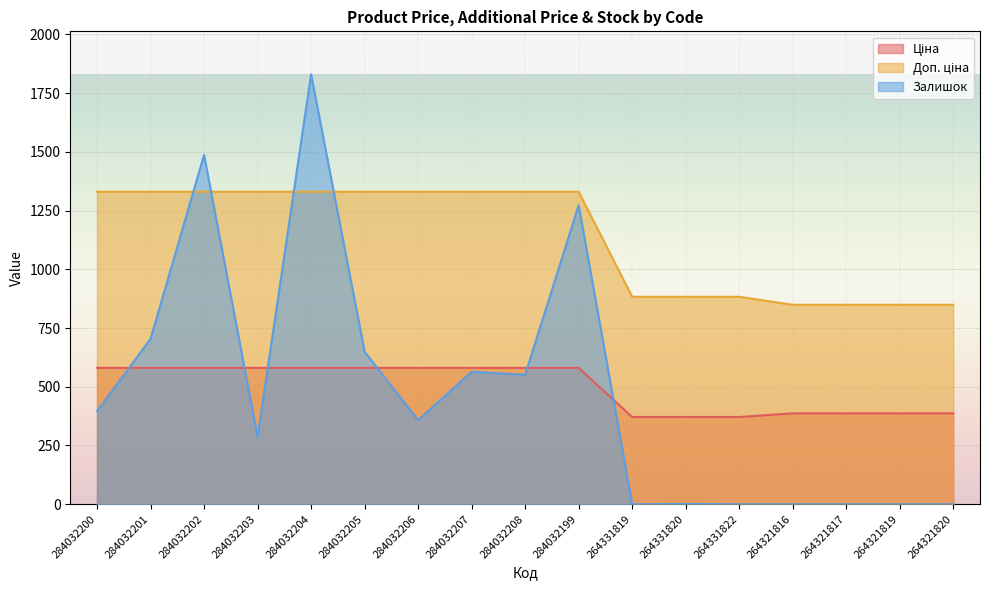

What is the difference between the maximum and minimum values in the Залишок series?

1830.0